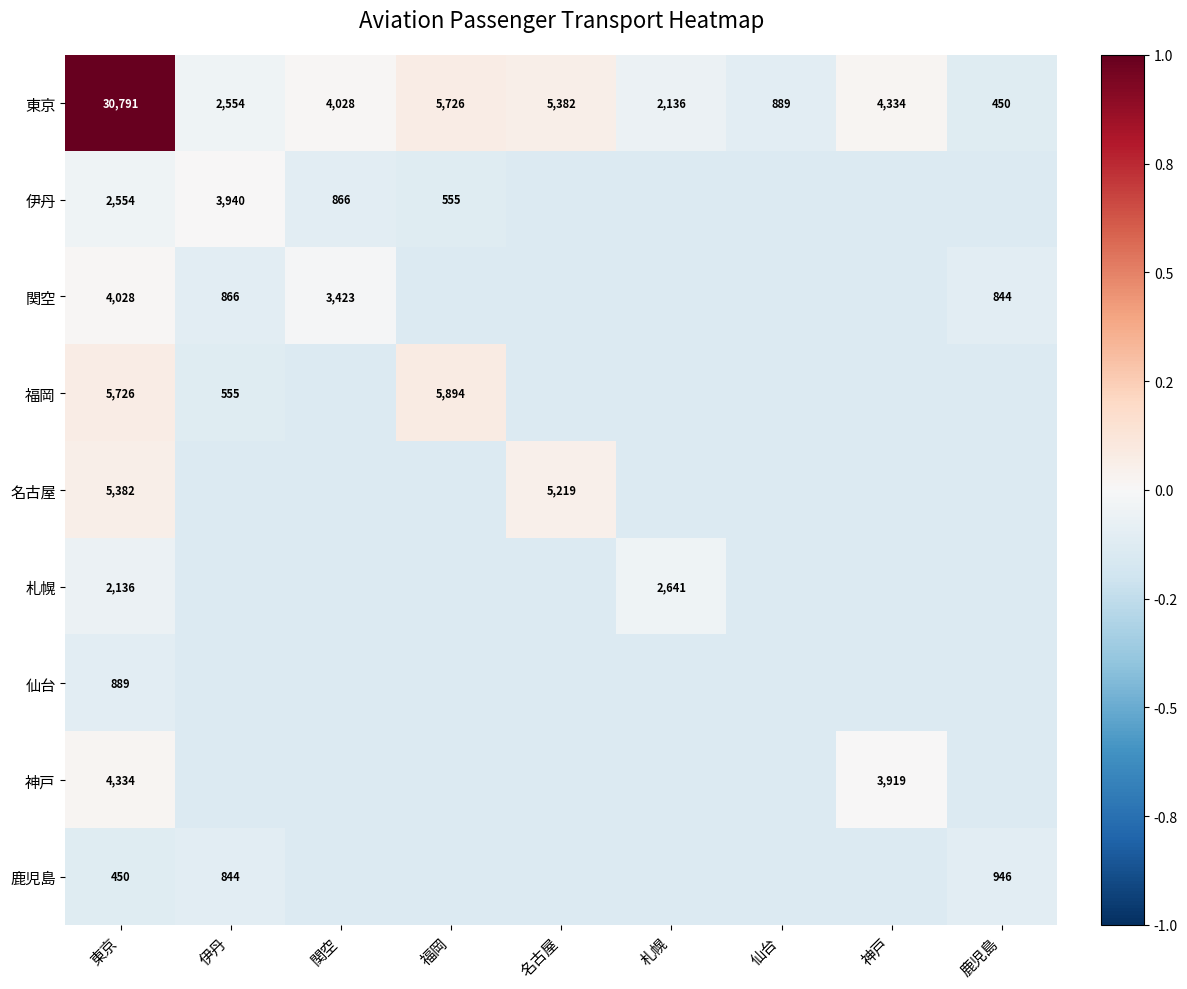

Where is 東京 nearest to the value 15620?

福岡